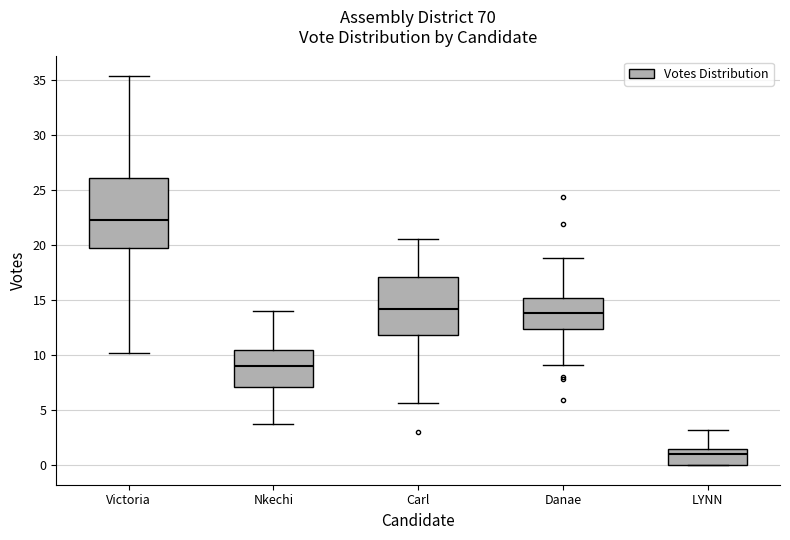

Which box is the tallest, from its lower edge to its upper edge?

Victoria